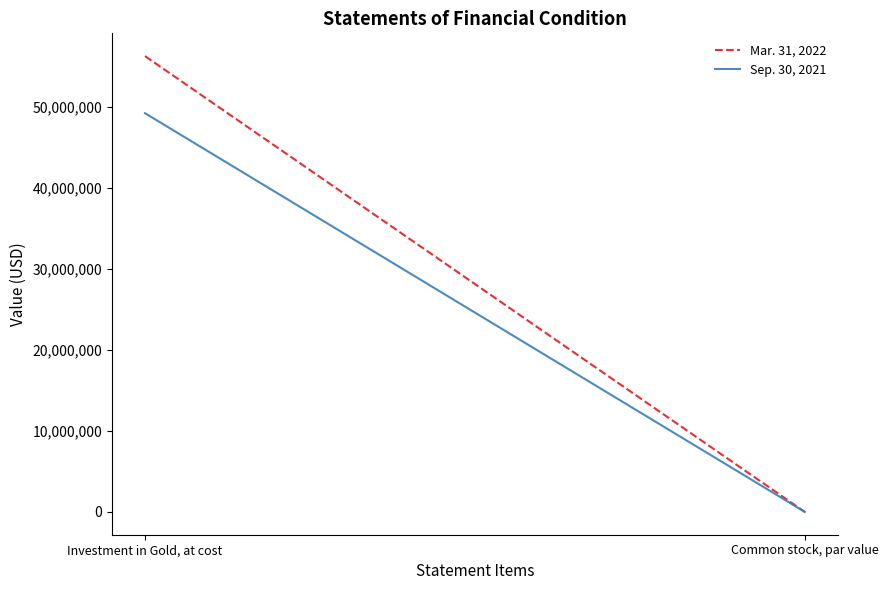

What is the greatest value displayed?

56276018